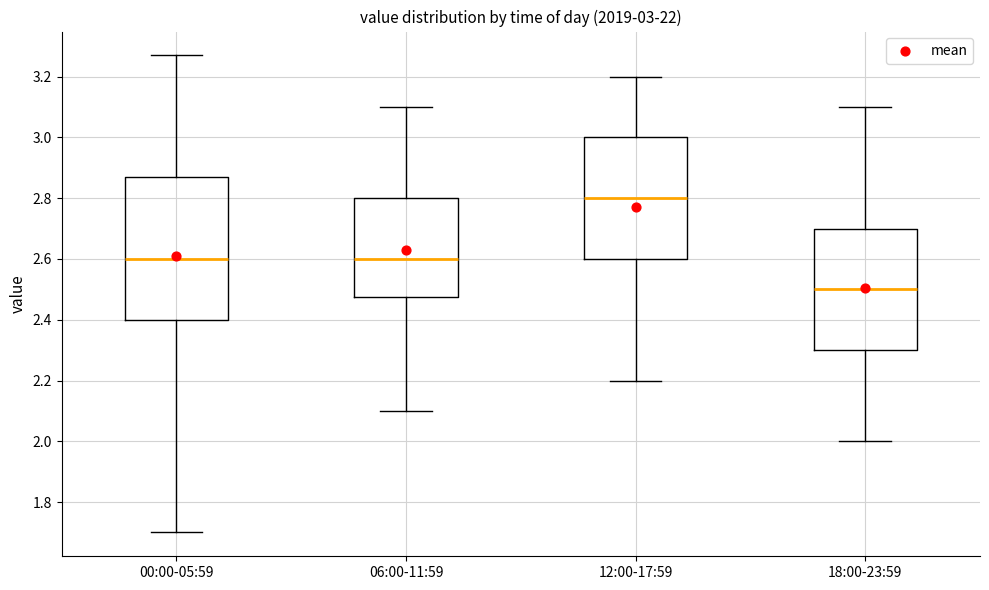

Which box's median line is the lowest?

18:00-23:59